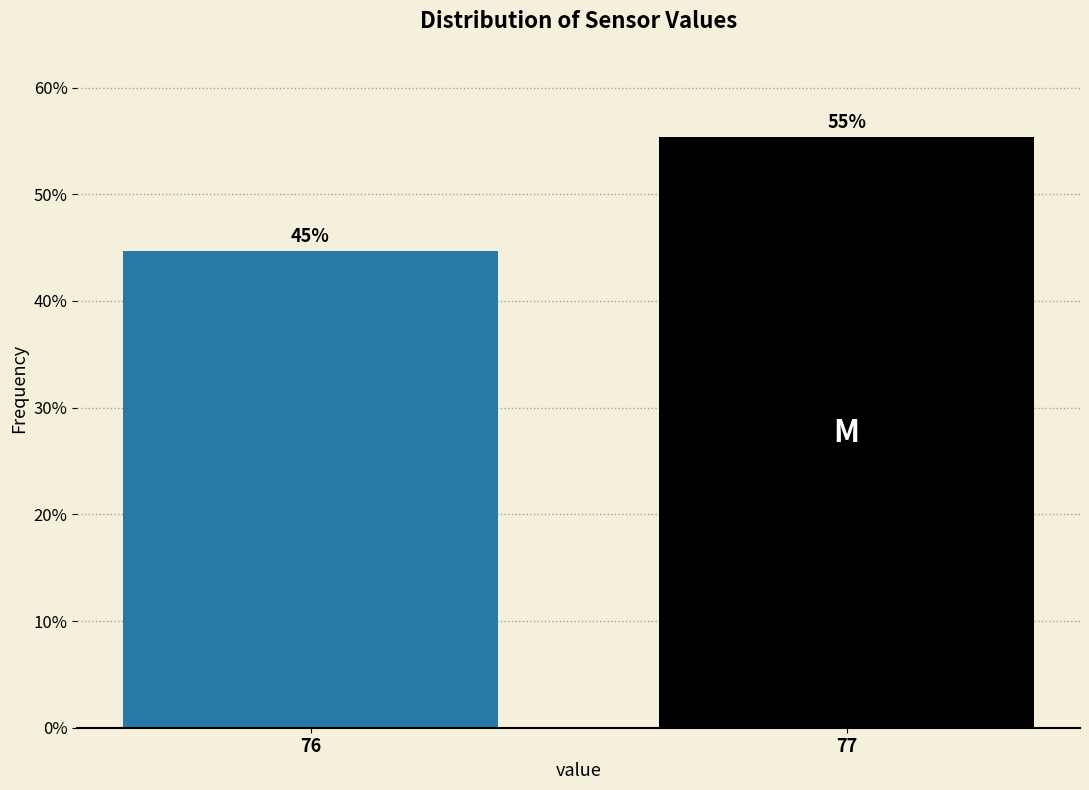

How many bars are there in total?

2